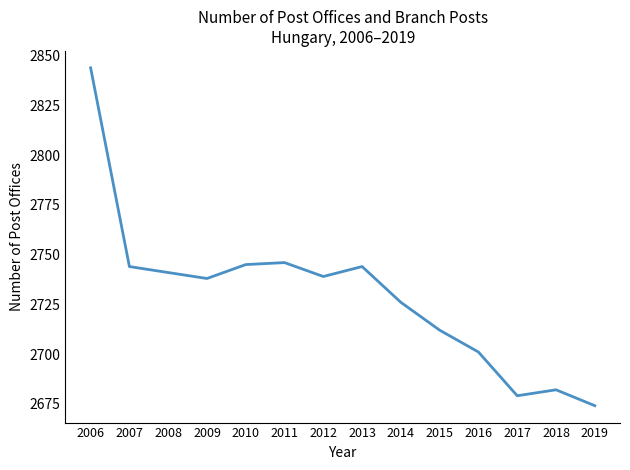

Approximately how many times larger is the value at 2015 compared to 2006?

1.0